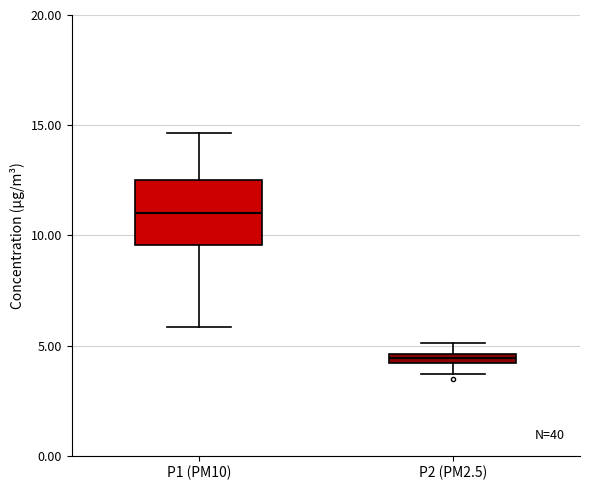

Which box's median line is the lowest?

P2 (PM2.5)